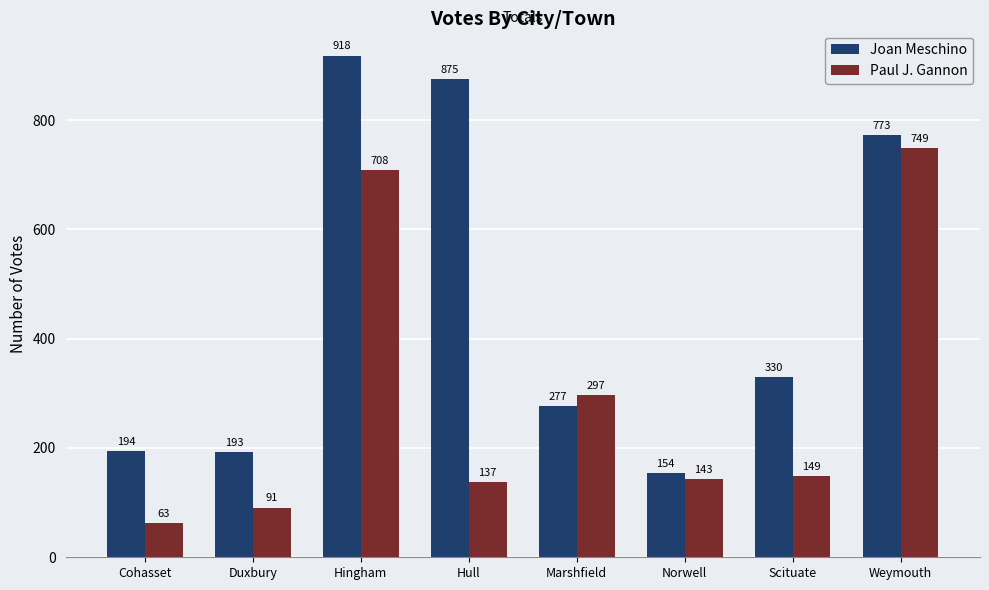

What is the sum of the Joan Meschino values at Norwell and Marshfield?

431